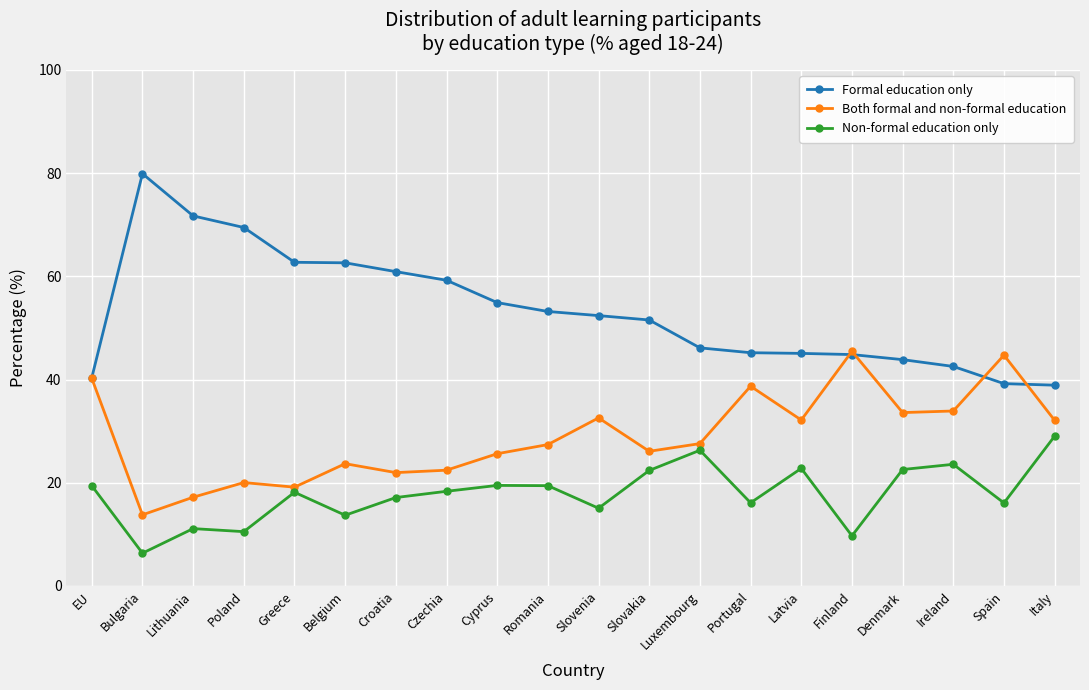

At which category does the chart reach its peak across all series?

Bulgaria